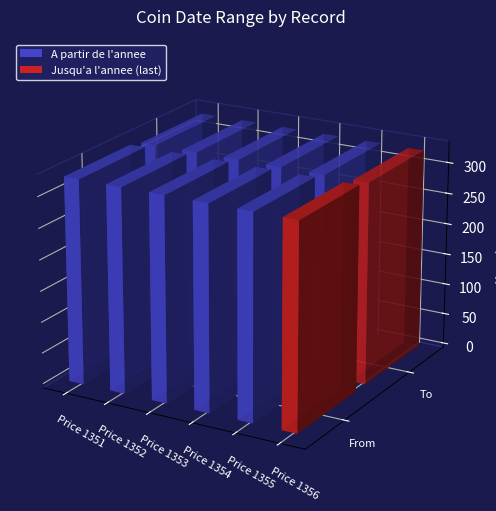

True or false: A partir de l'annee has a value of -211 at Demeter facing with two torches.

False